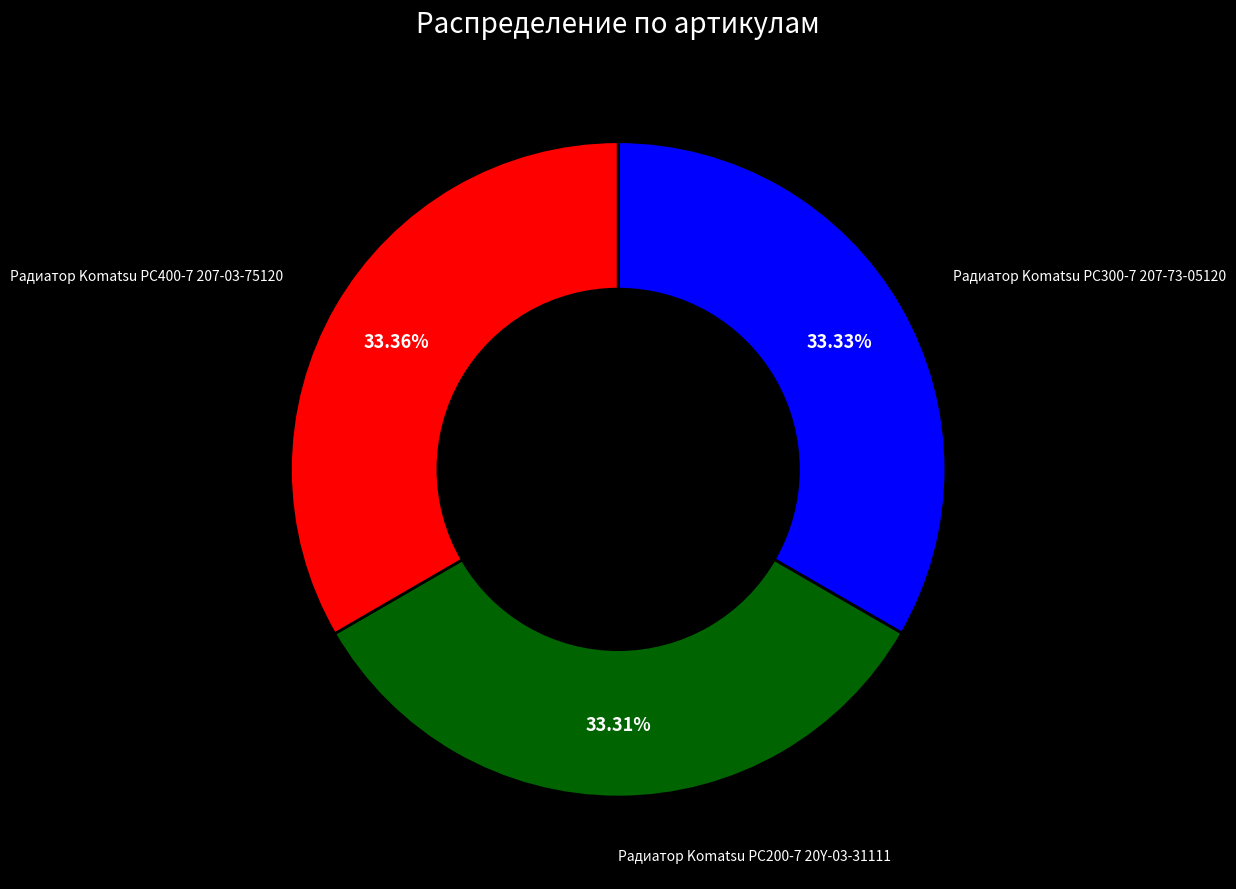

Count the number of slices in the pie.

3